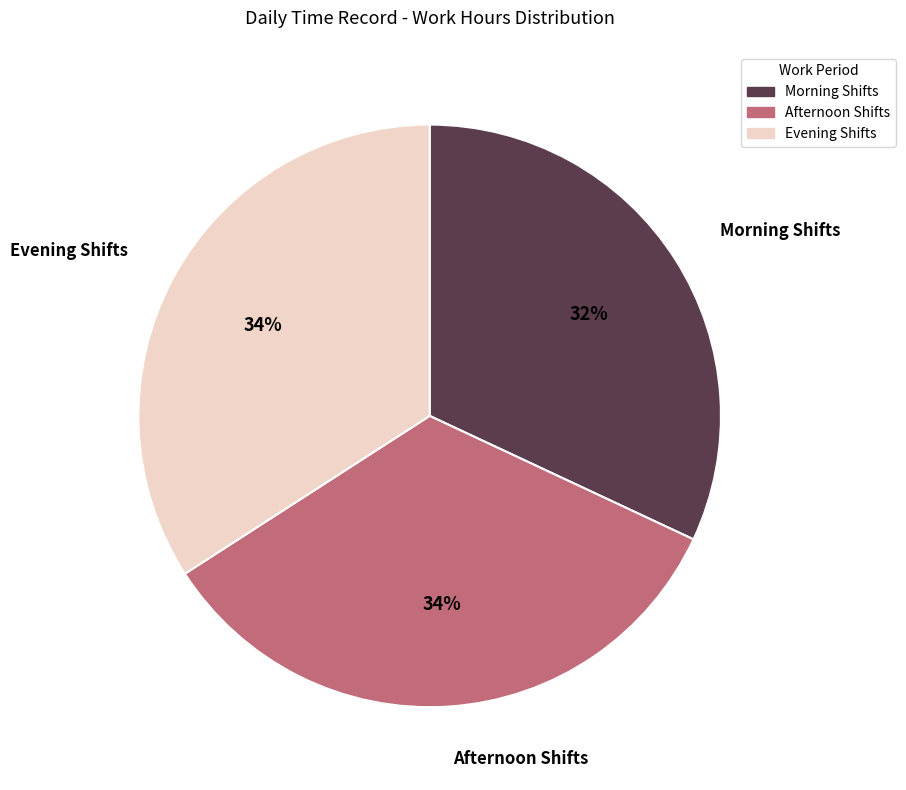

The Afternoon Shifts slice represents 24% of the pie. True or false?

False